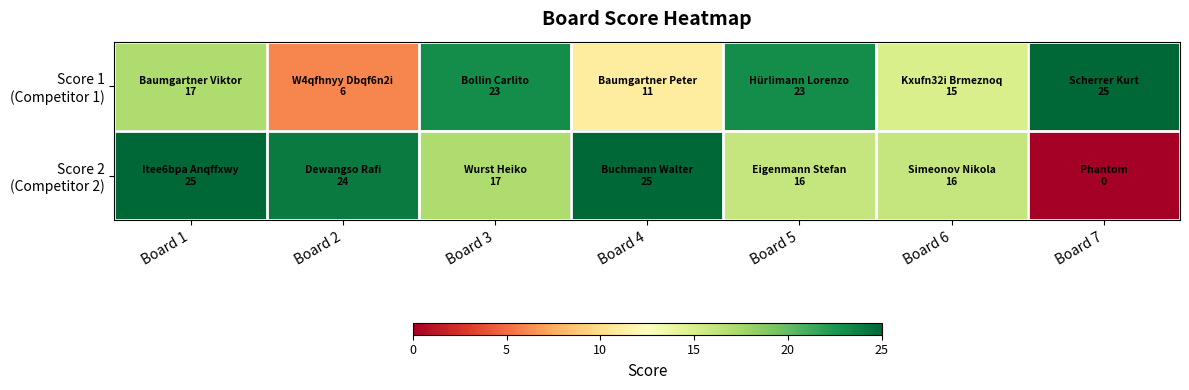

What is the total value across all series at Board 7?

25